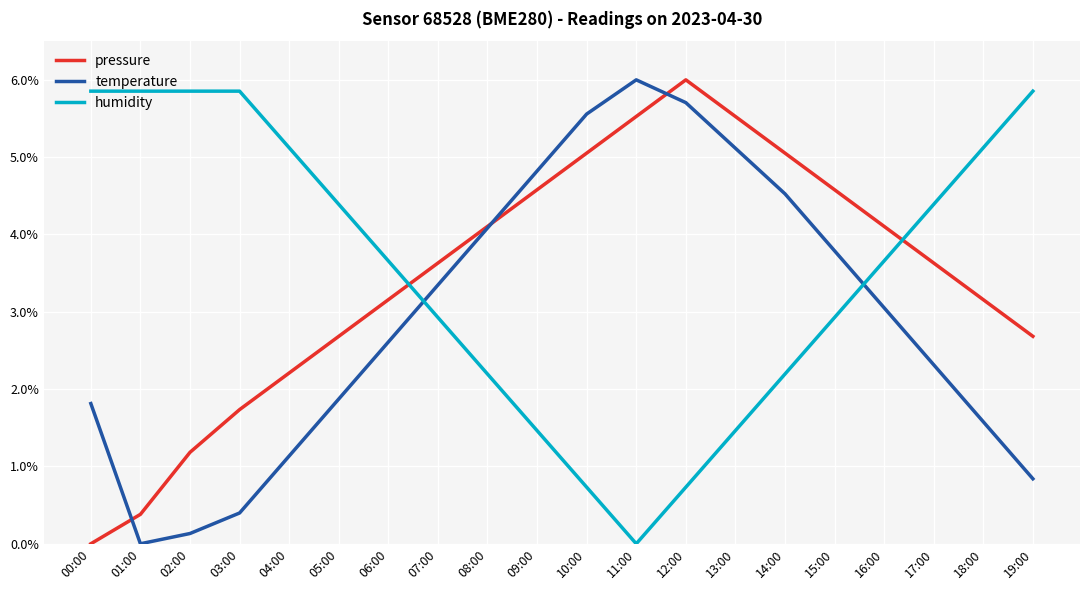

Between which two adjacent categories do temperature and pressure first intersect?

00:00 and 01:00